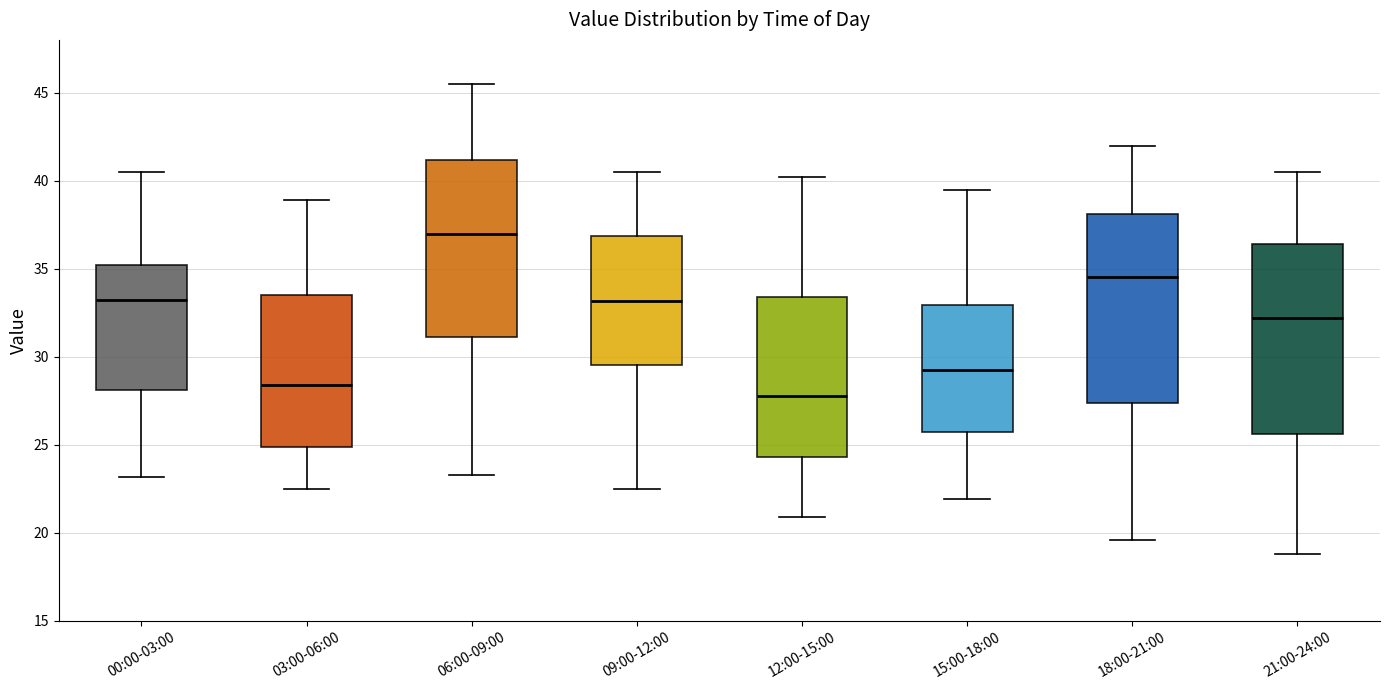

Where is the lower edge of the box for 12:00-15:00 on the y-axis? The values are not printed on the chart, so give them approximately, as read against the axis.

24.5